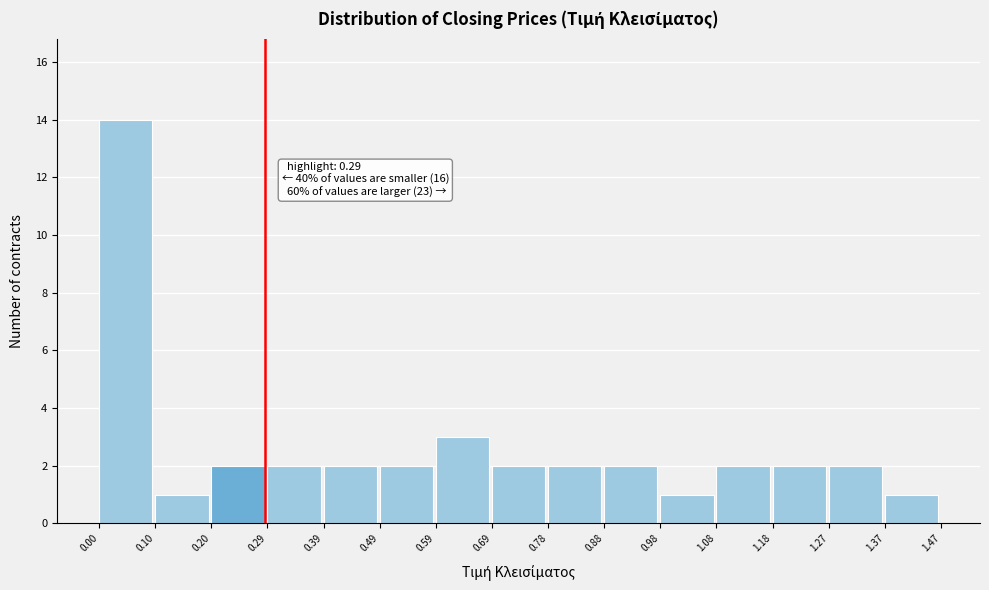

Which range on the x-axis has the tallest bar?

0.00 to 0.10